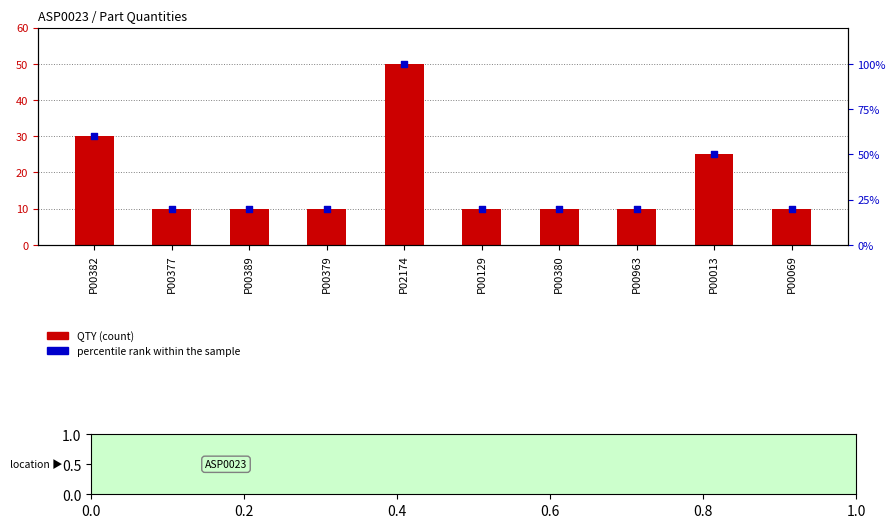

What are all the series names shown in the legend?

QTY, percentile rank within the sample